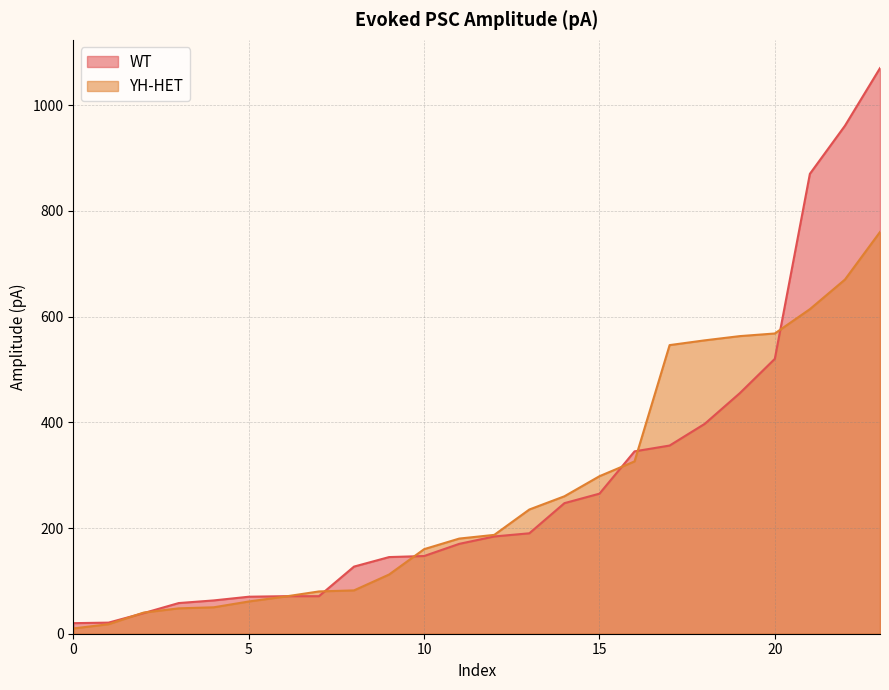

What is the label of the 21st point from the left?

20